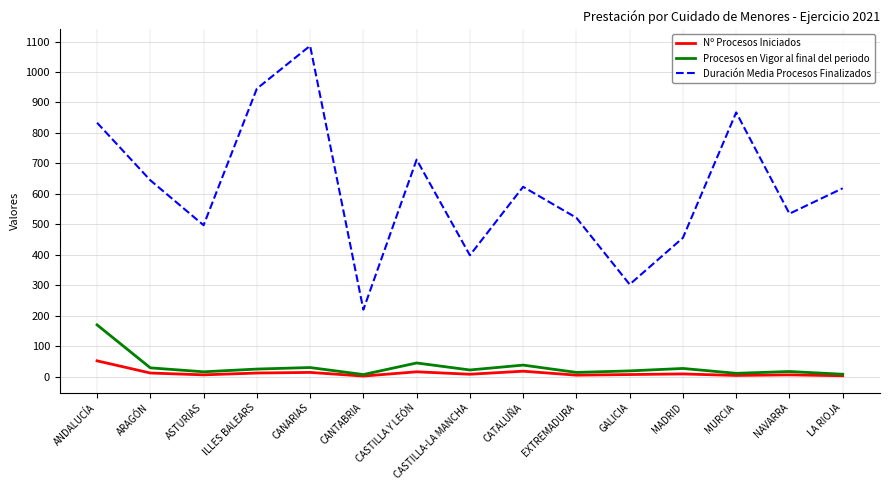

Does the chart have visible grid lines?

Yes